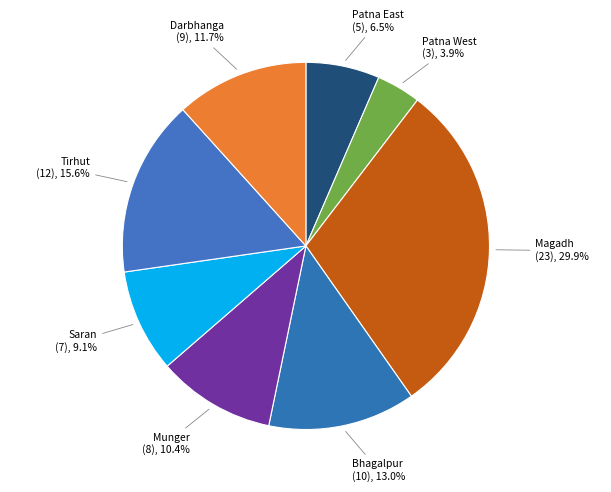

Approximately how many times larger is the value at Patna East compared to Saran?

0.7